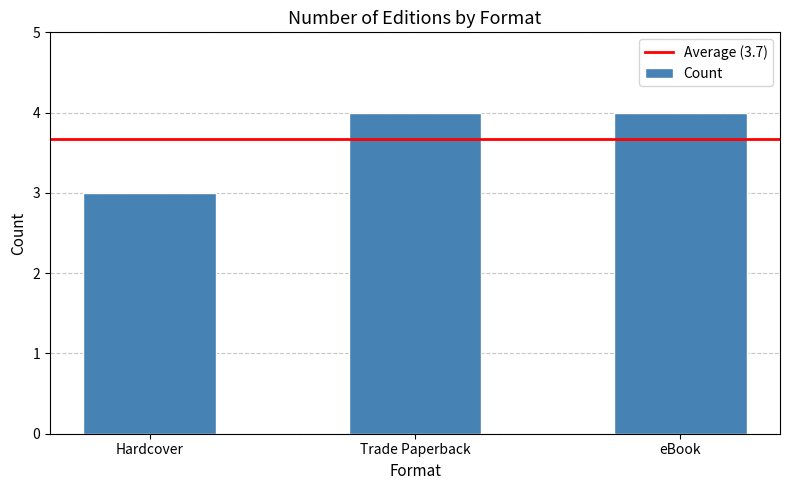

What is the label of the 2nd bar from the left?

Trade Paperback